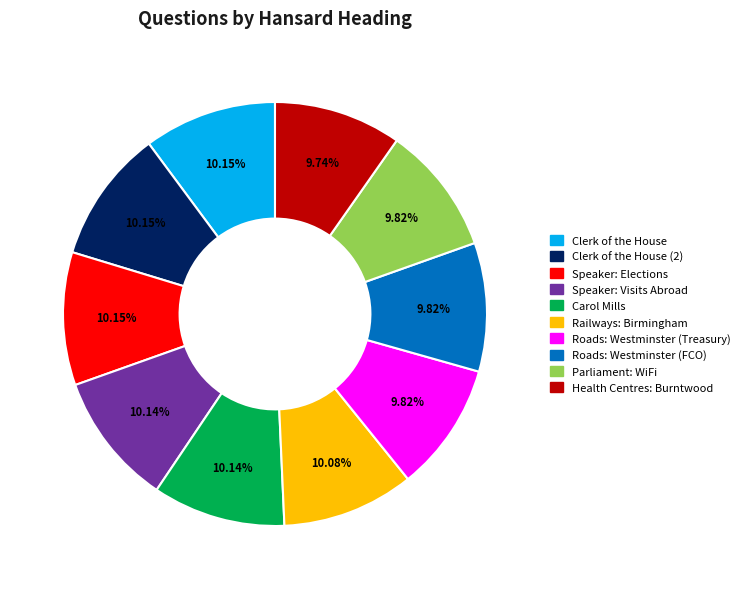

Is there a majority slice in this chart?

No